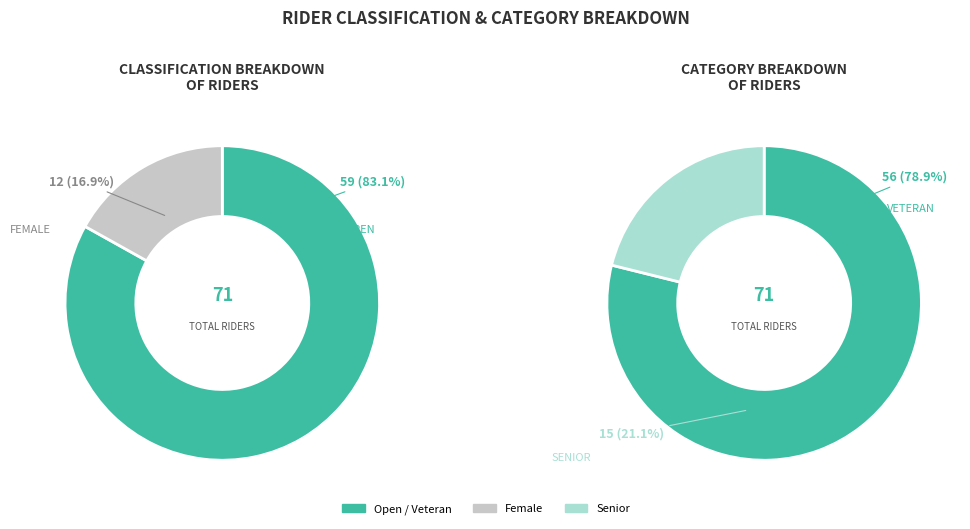

Approximately how many times larger is the value at Female compared to Open?

0.2